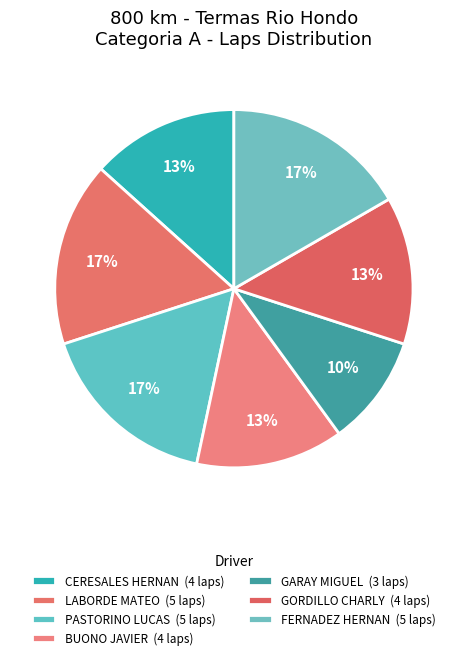

Is there any slice that represents more than half of the pie?

No